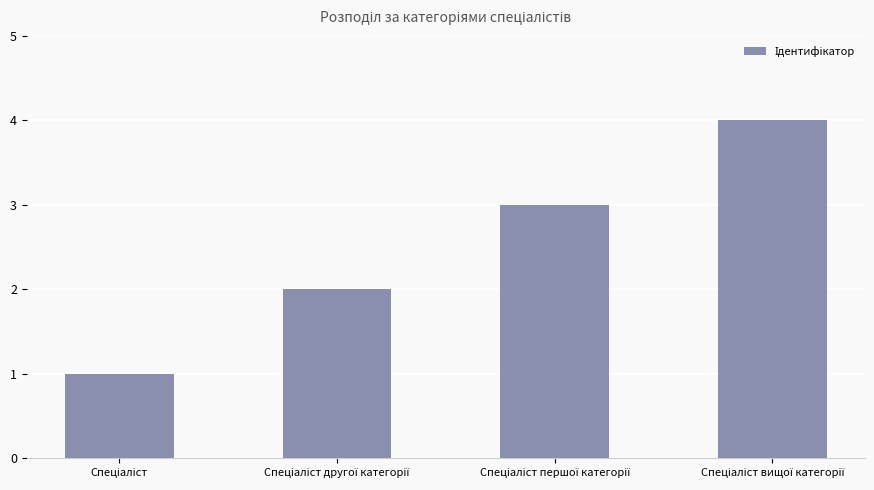

What is the greatest value displayed?

4